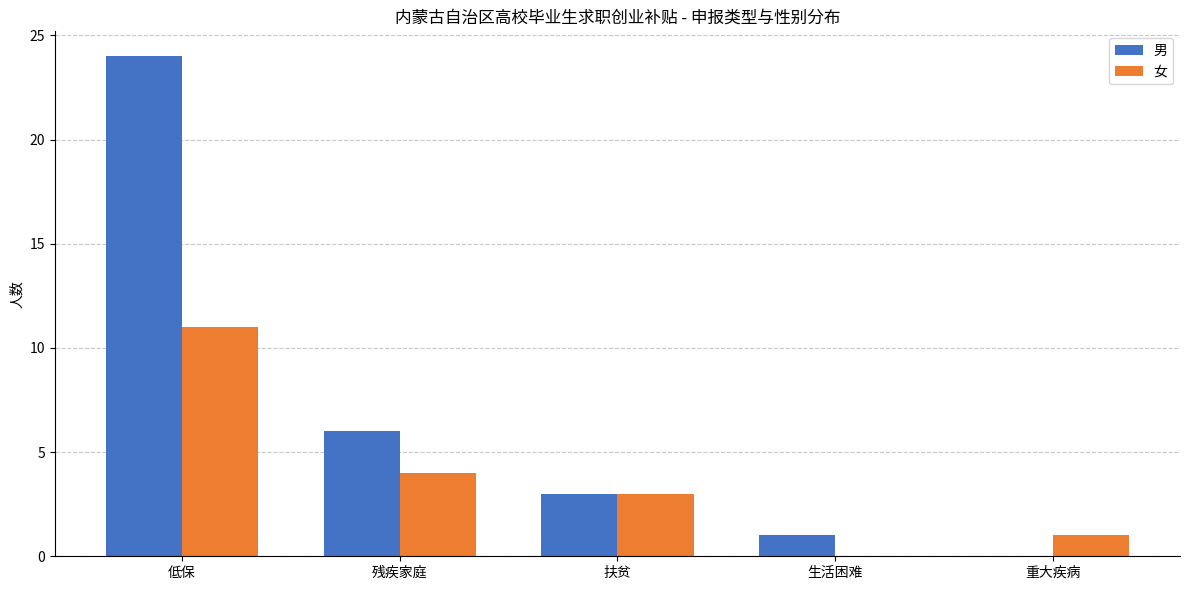

Which series has the largest range (max minus min)?

男